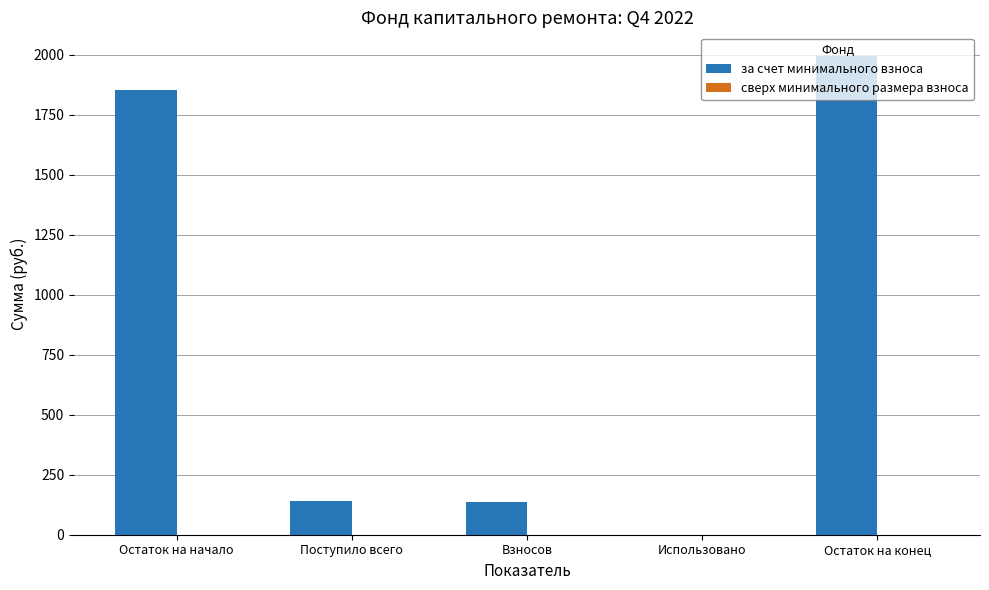

What is the change in value from Остаток на начало to Остаток на конец?

+139.8